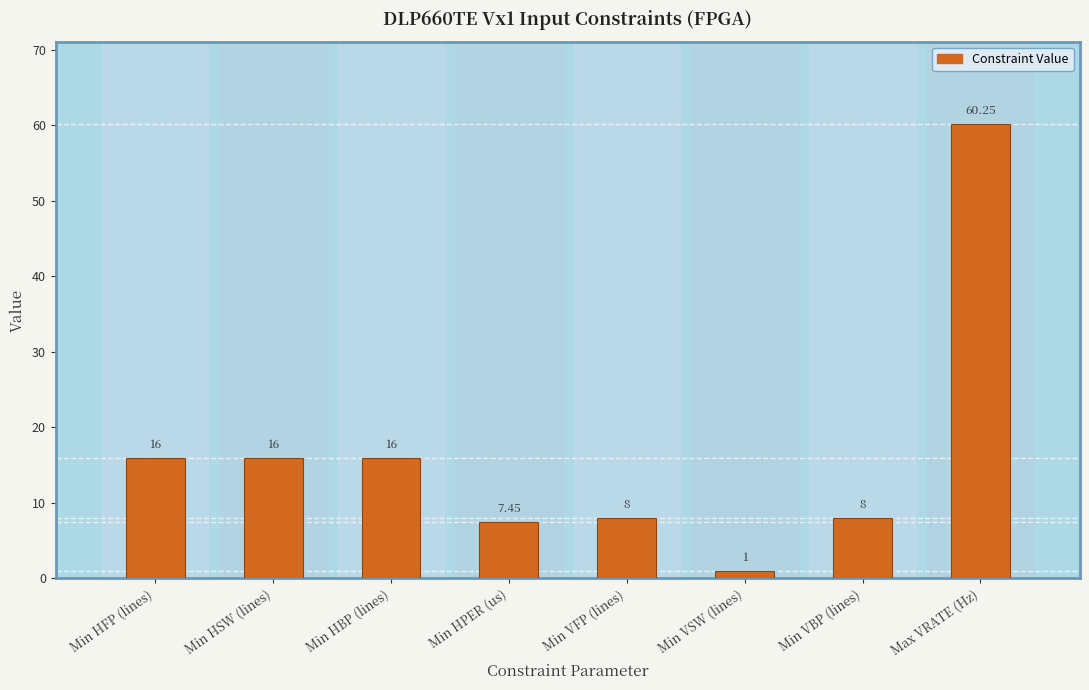

What is the label of the 4th bar from the right?

Min VFP (lines)